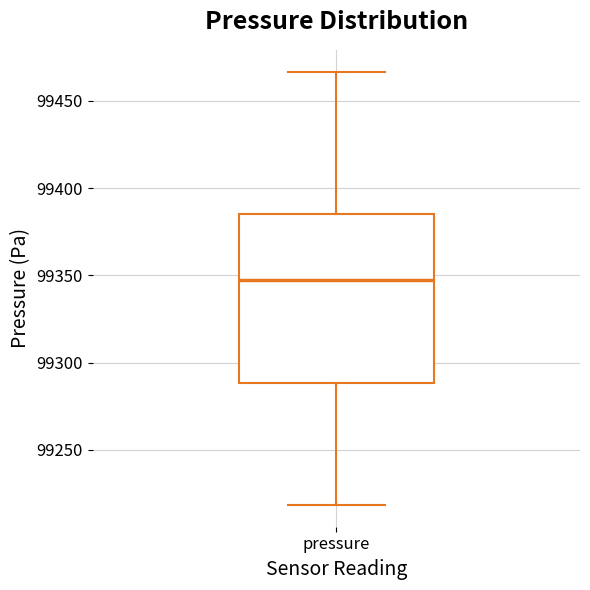

Where is the upper edge of the box for pressure on the y-axis? The values are not printed on the chart, so give them approximately, as read against the axis.

99385